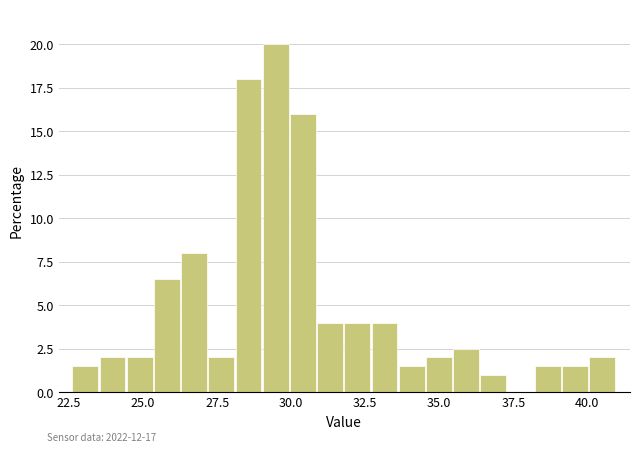

Around what value on the x-axis is the tallest bar? Give the approximate position of its centre, as read against the axis.

29.5